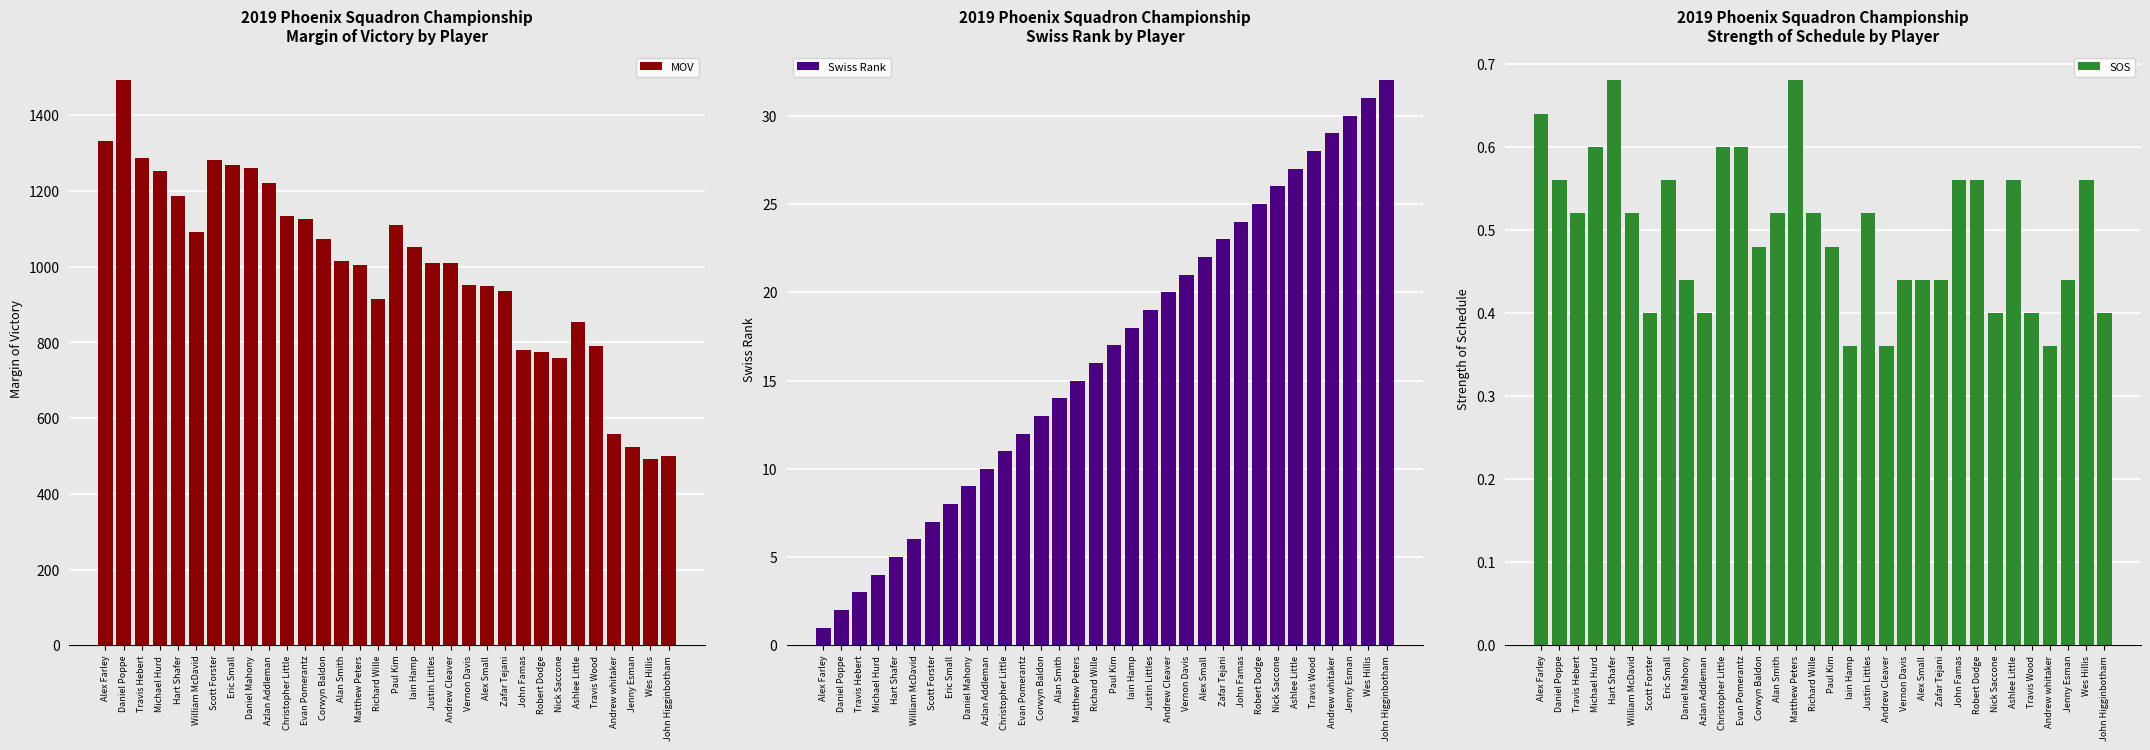

True or false: SOS has a value of 0.4 at Nick Saccone.

True